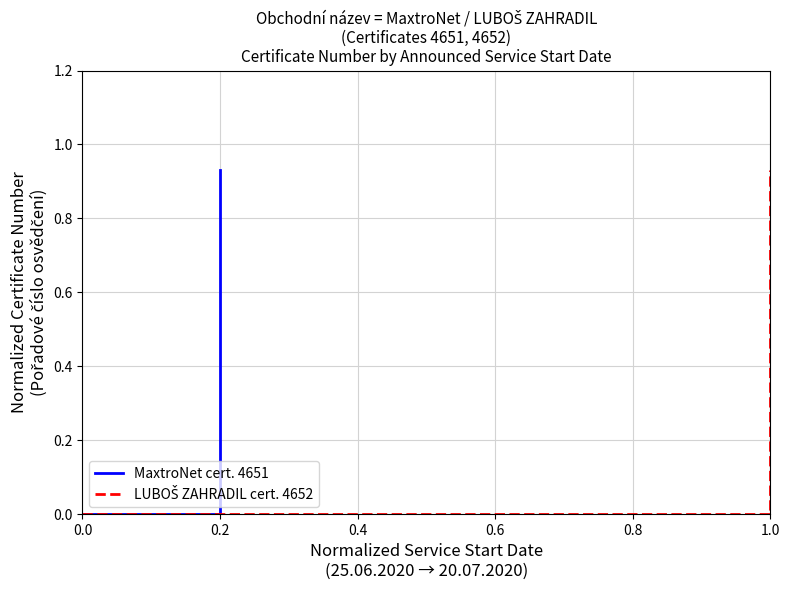

List the series in order of their overall mean, lowest first.

MaxtroNet cert. 4651, LUBOŠ ZAHRADIL cert. 4652